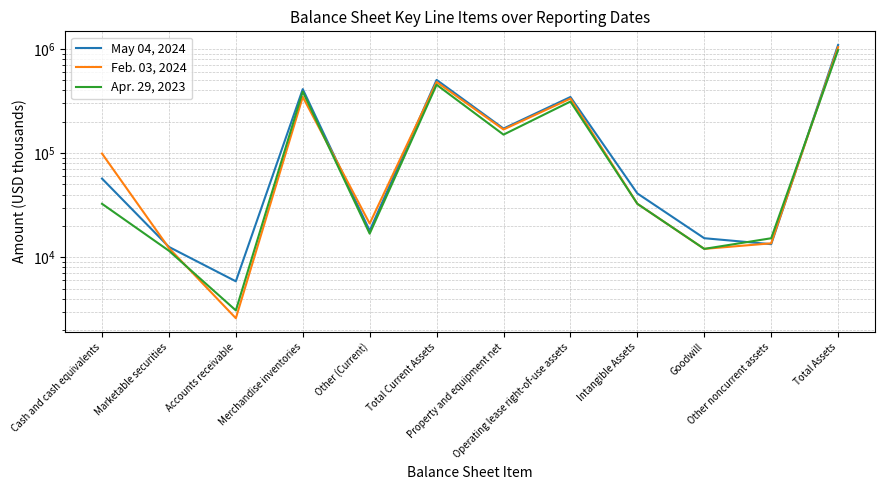

What is the sum of all Apr. 29, 2023 values?

2406808